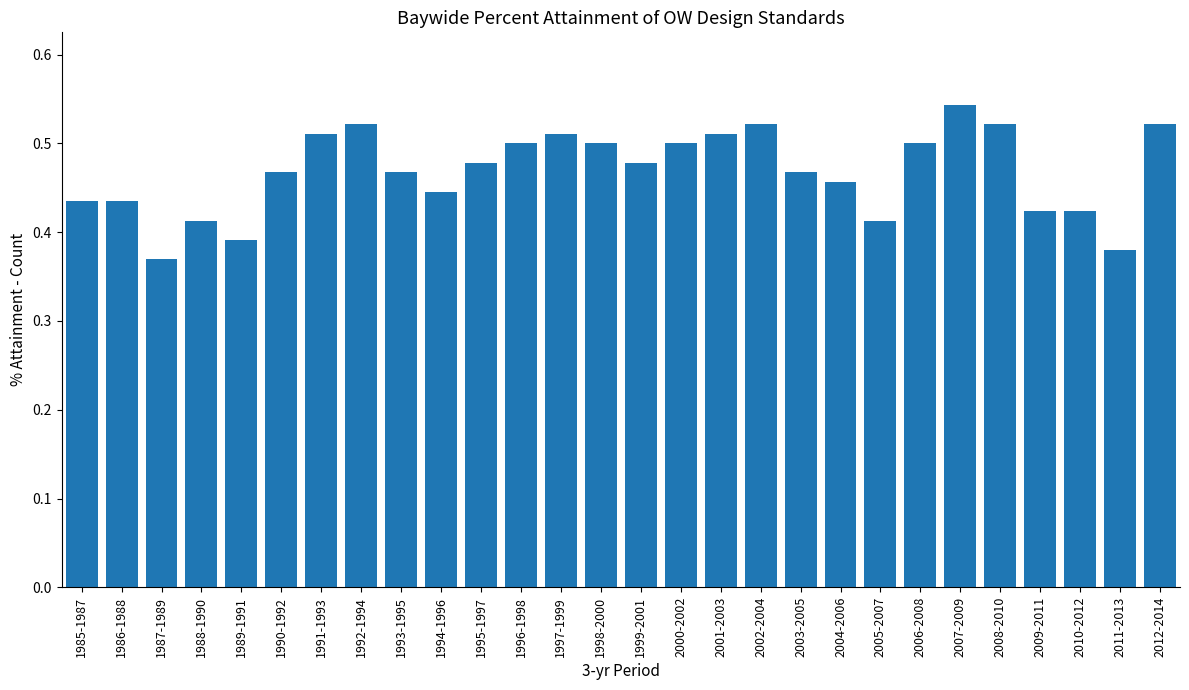

Which label corresponds to the largest value in the chart?

2007-2009